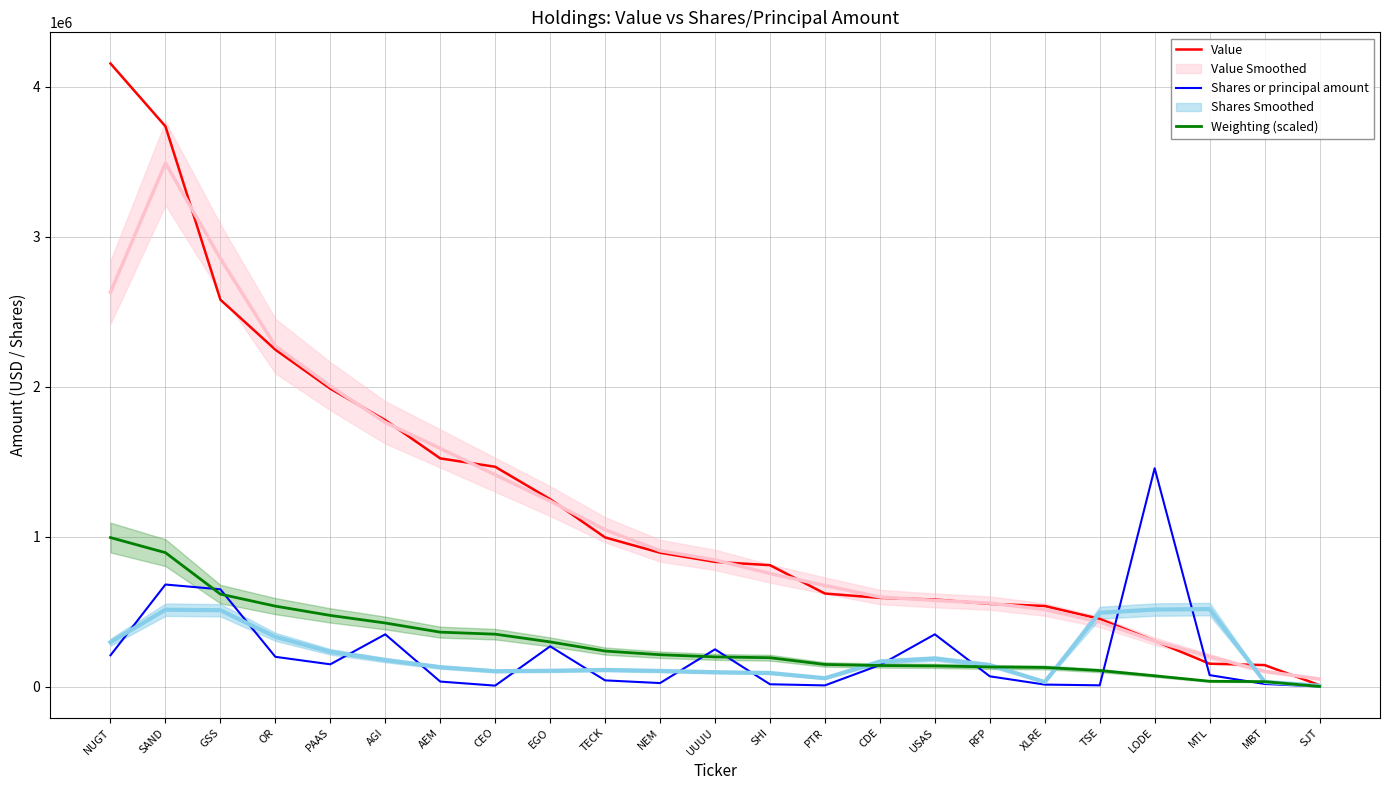

Rank the series at TSE from lowest to highest value.

Shares or principal amount, Weighting (scaled), Value